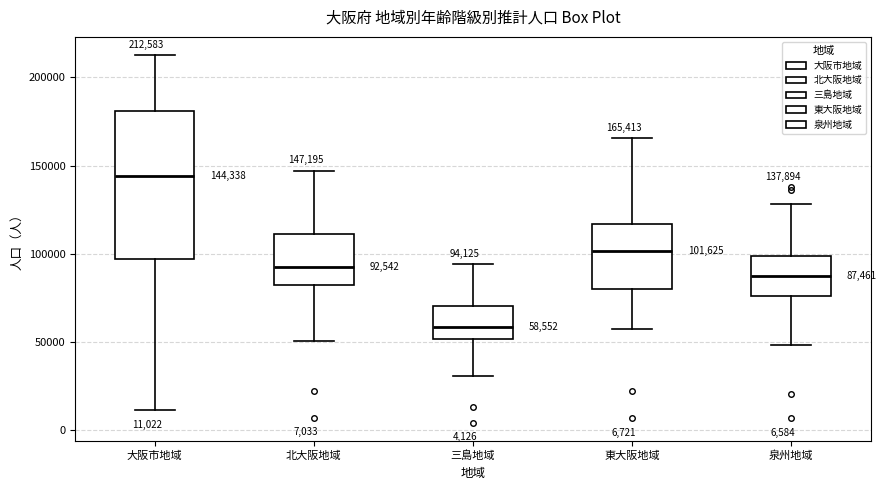

Which box is the tallest, from its lower edge to its upper edge?

大阪市地域